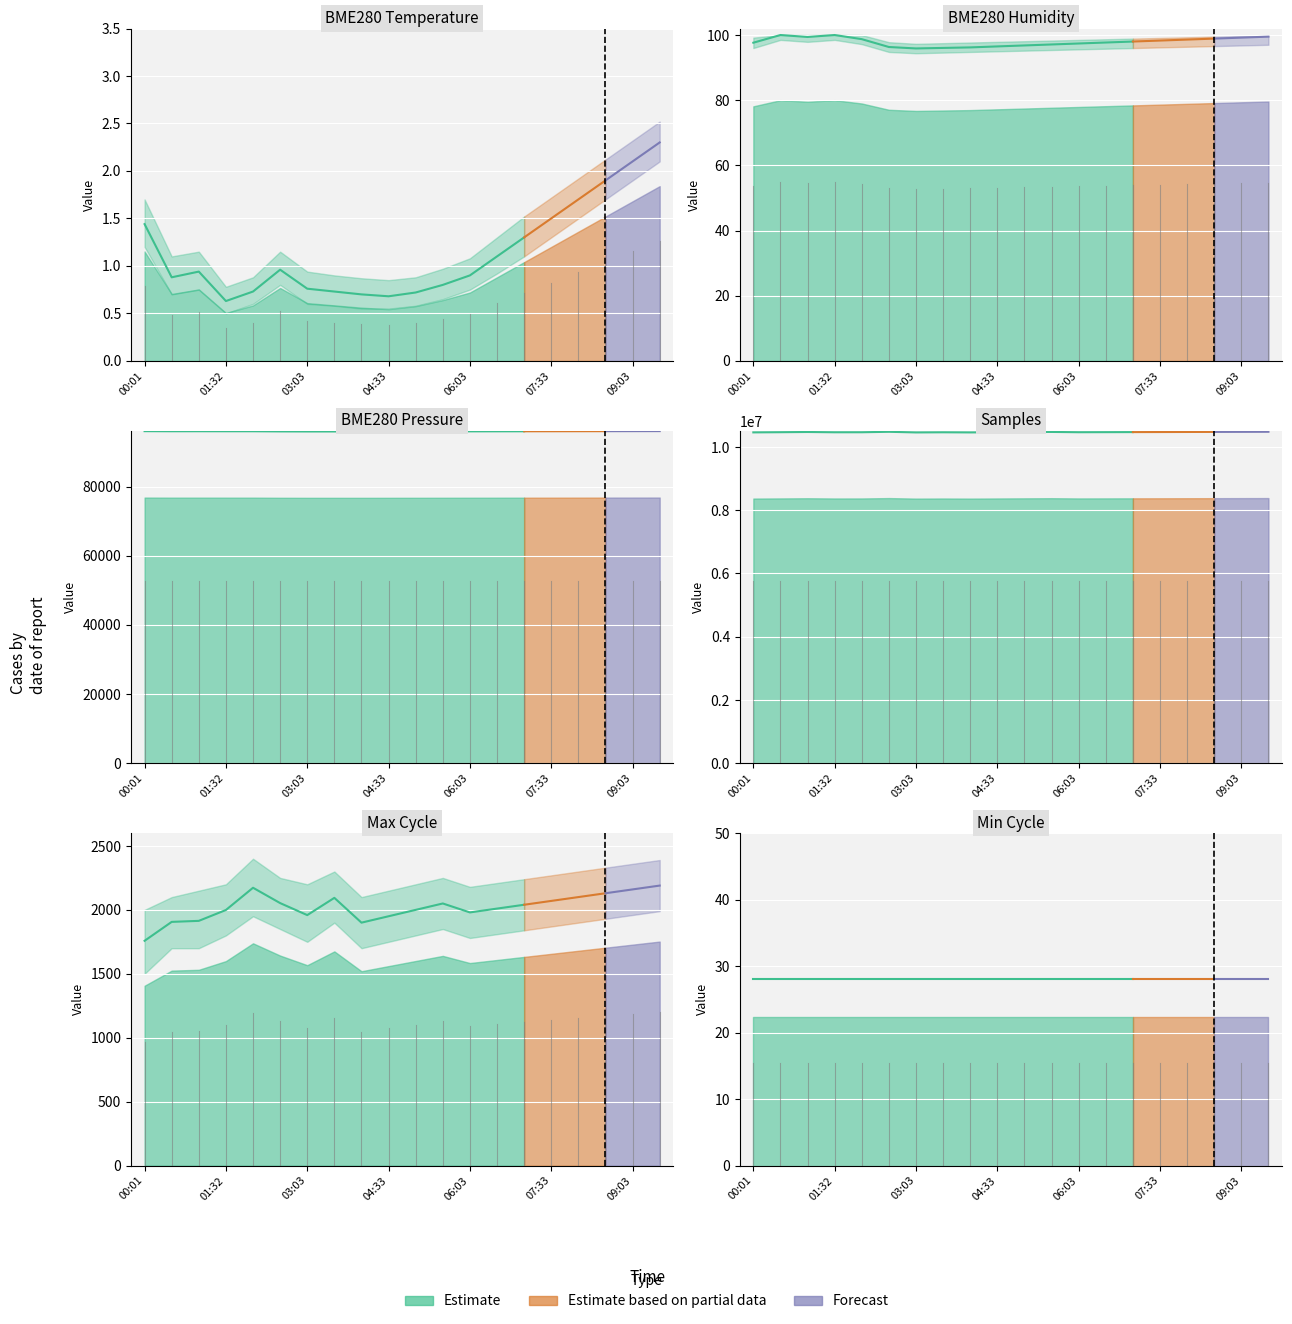

What is the greatest value displayed?

10480000.0